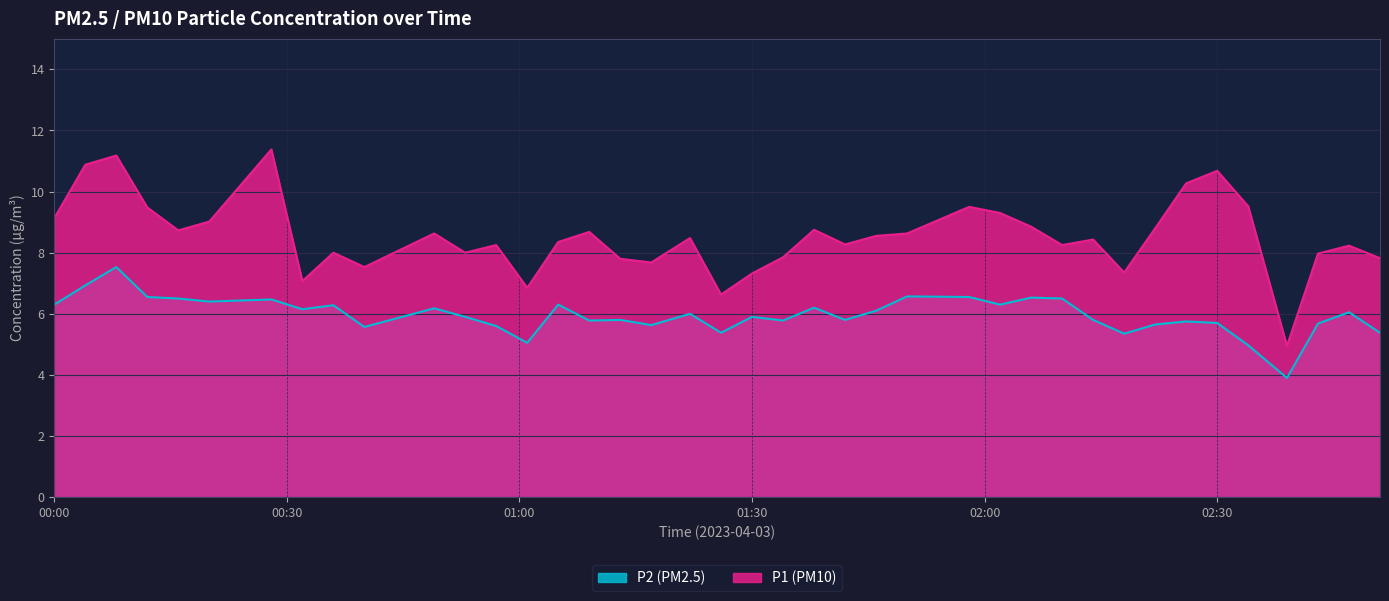

Rank the series at 01:58 from lowest to highest value.

P2, P1